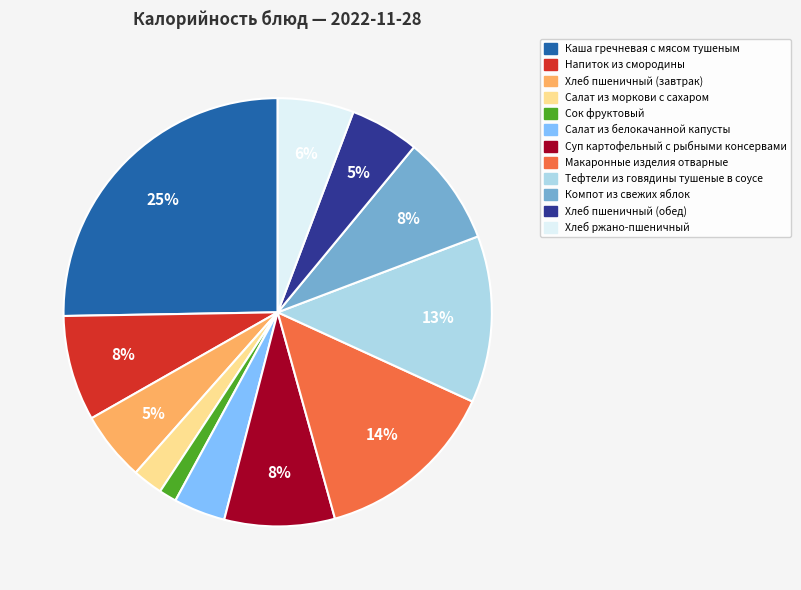

Between Суп картофельный с рыбными консервами and Хлеб пшеничный (завтрак), which is larger?

Суп картофельный с рыбными консервами